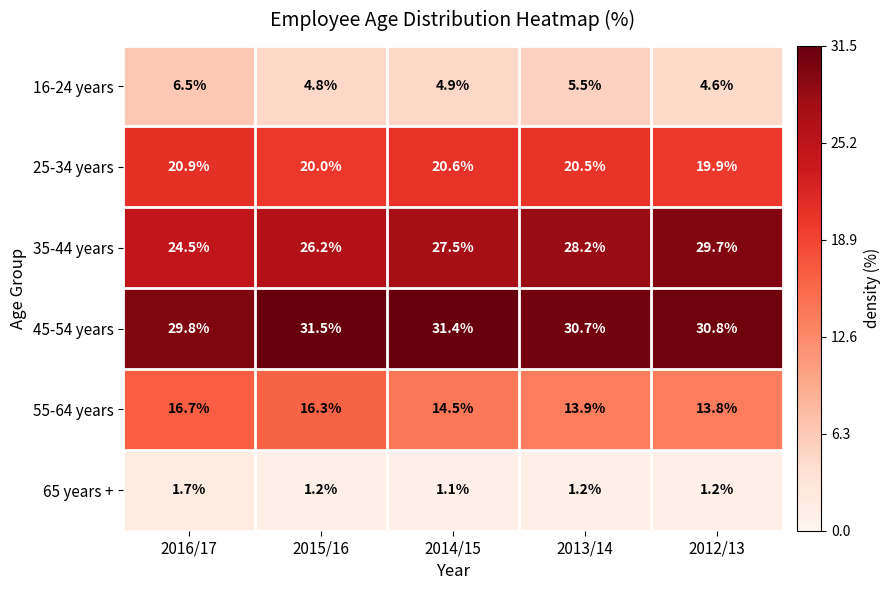

At which category is the sum across all series the highest?

2016/17